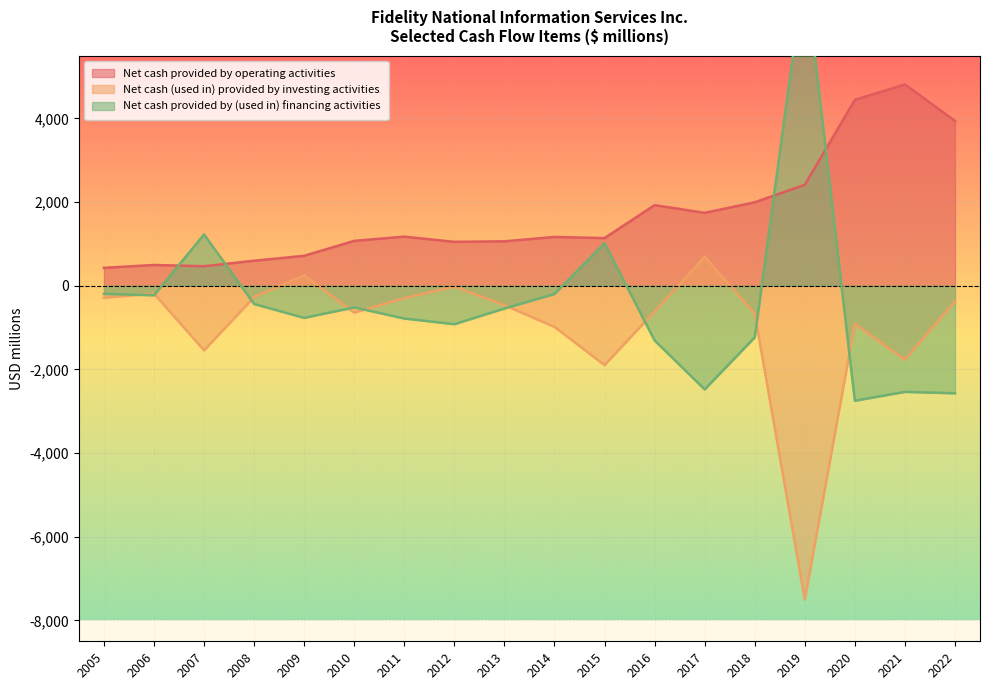

List the series in order of their overall mean, lowest first.

Net cash (used in) provided by investing activities, Net cash provided by (used in) financing activities, Net cash provided by operating activities